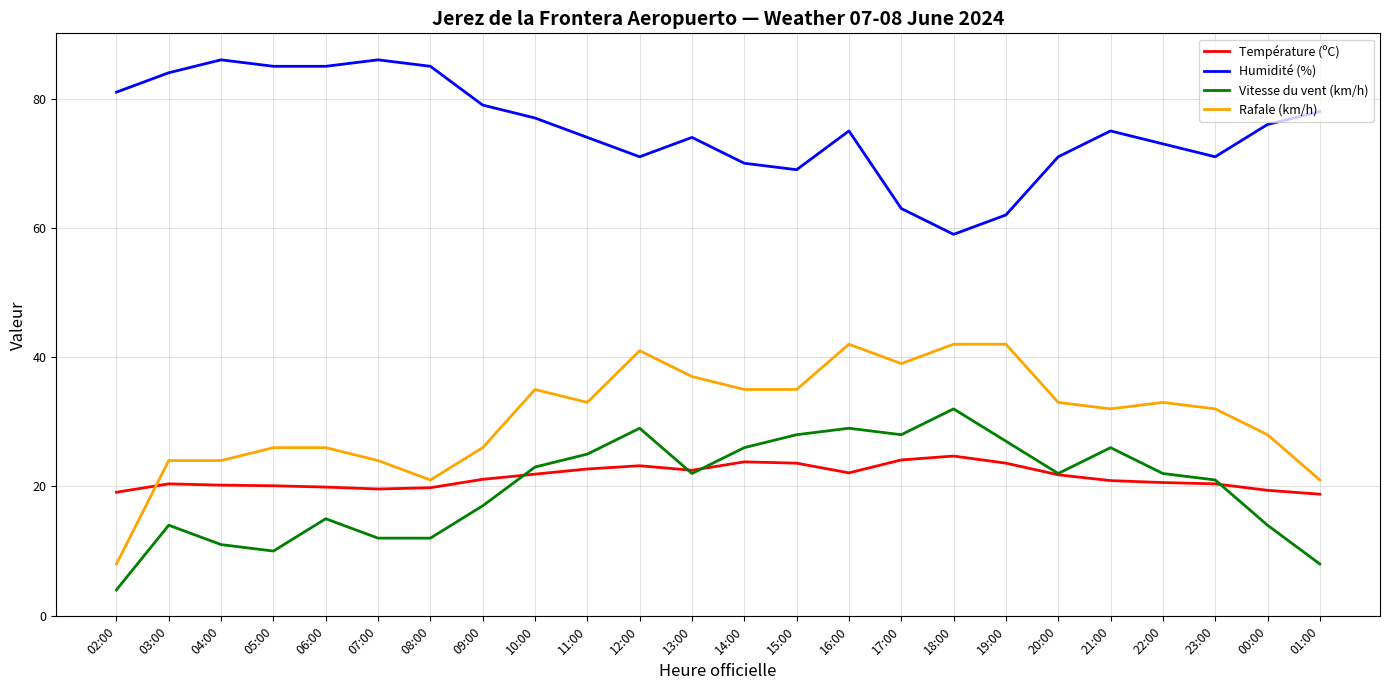

Which series has the largest total across all categories?

Humidité (%)